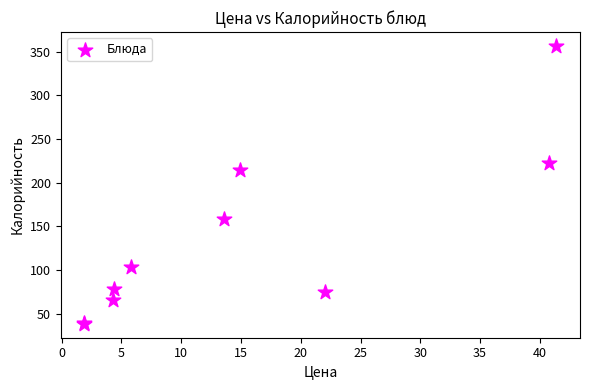

What Y value in the scatter plot is closest to 197?

214.5